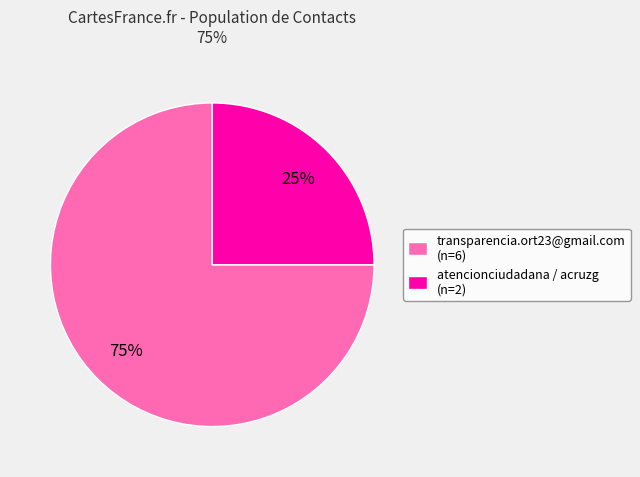

Is the sum of transparencia.ort23@gmail.com (n=6) and atencionciudadana / acruzg (n=2) greater than half?

Yes